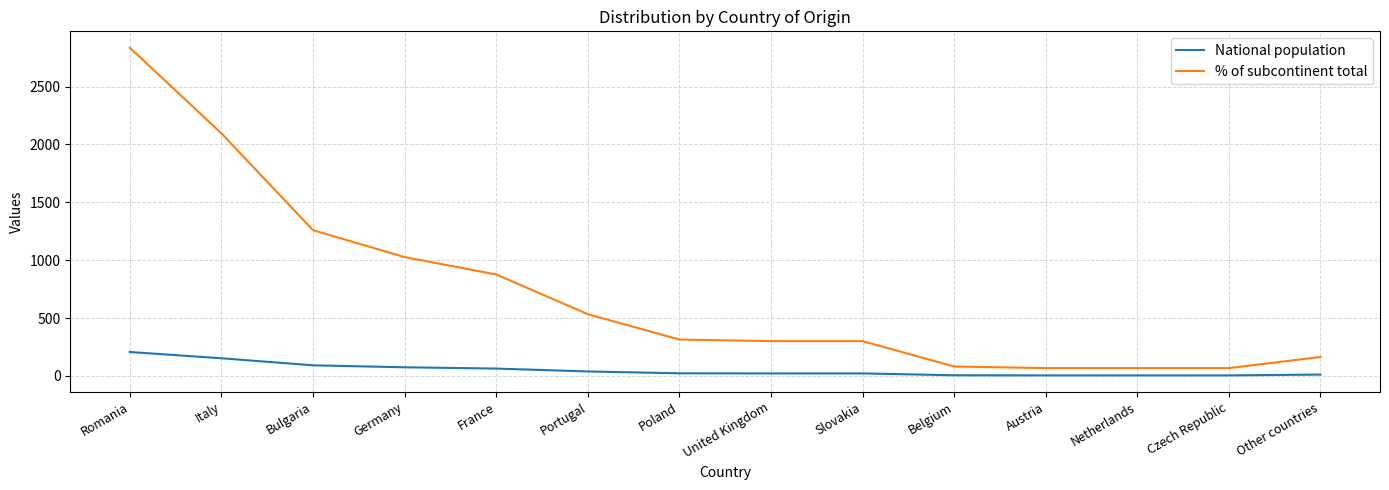

Is the value of National population at Czech Republic greater than the value of % of subcontinent total at Germany?

No